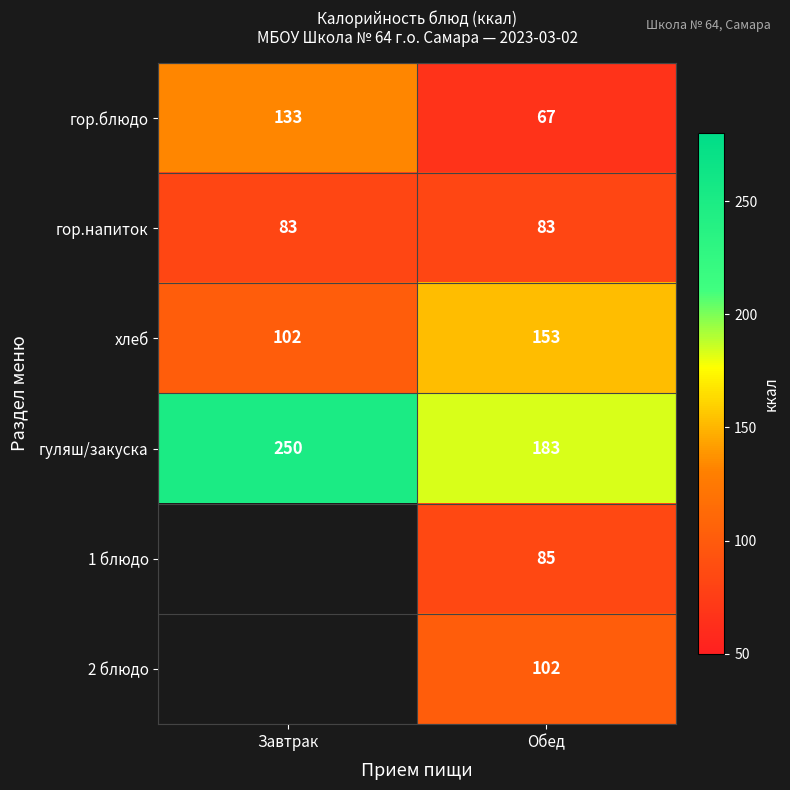

What is the difference between the гуляш/закуска values at Обед and Завтрак?

67